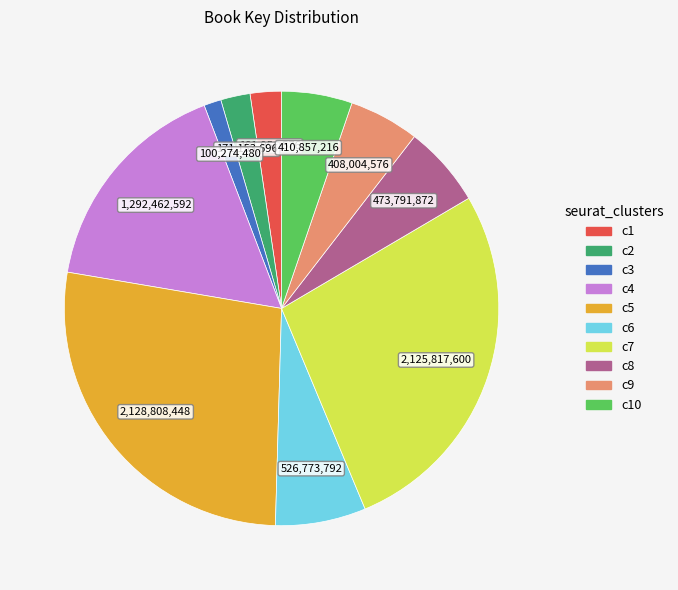

Does any single category account for the majority?

No